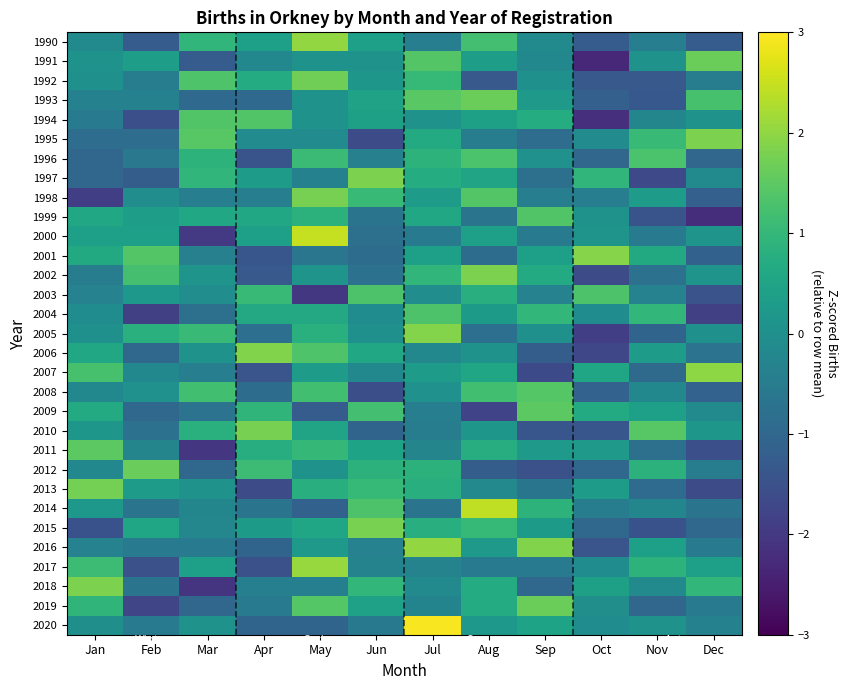

What is the minimum value shown in the chart?

-2.3